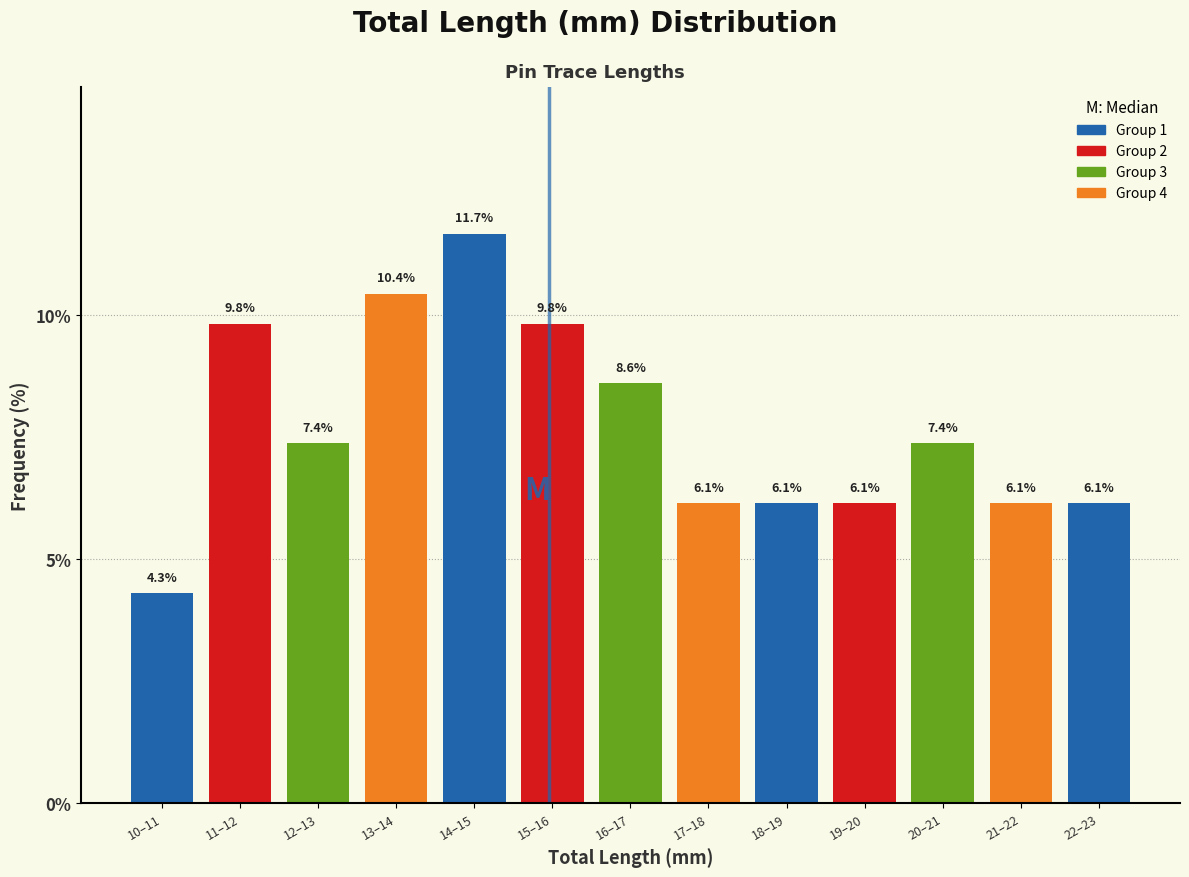

Reading right to left, list all the values displayed in this chart.

22–23=6.1	21–22=6.1	20–21=7.4	19–20=6.1	18–19=6.1	17–18=6.1	16–17=8.6	15–16=9.8	14–15=11.7	13–14=10.4	12–13=7.4	11–12=9.8	10–11=4.3